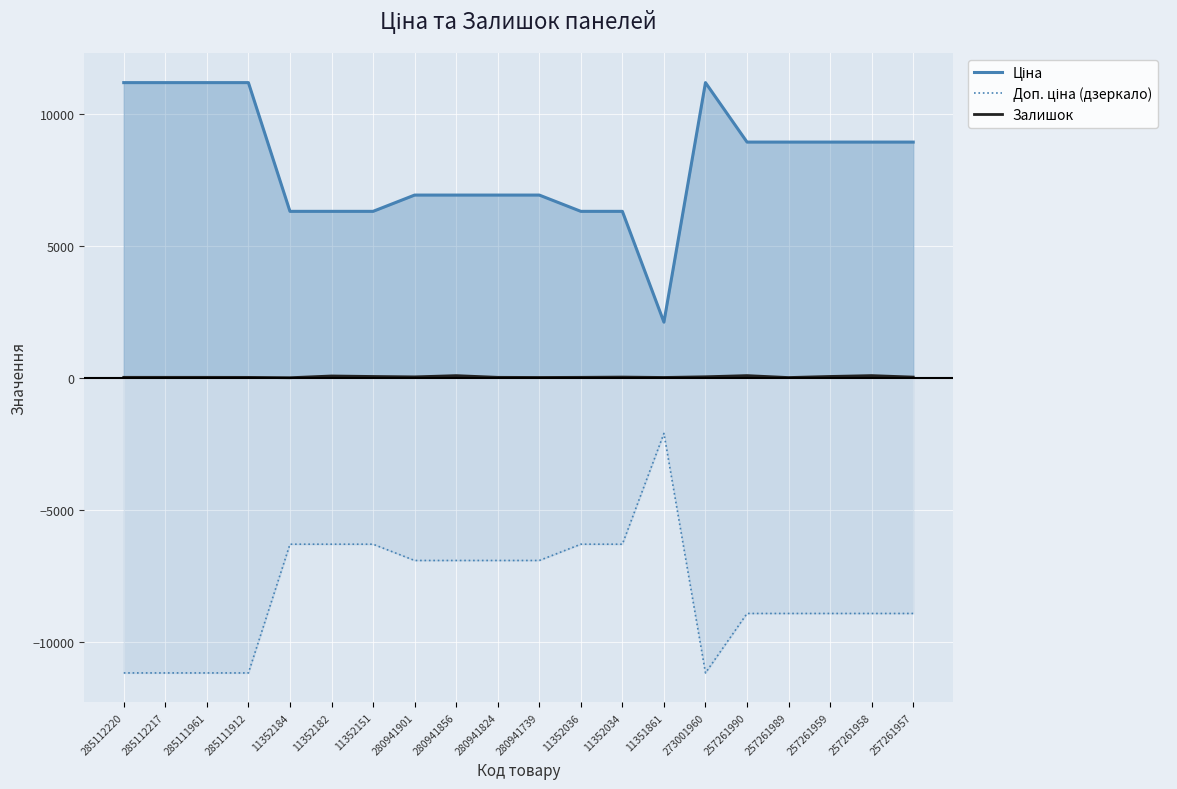

What are all the series names shown in the legend?

Ціна, Доп. ціна (дзеркало), Залишок